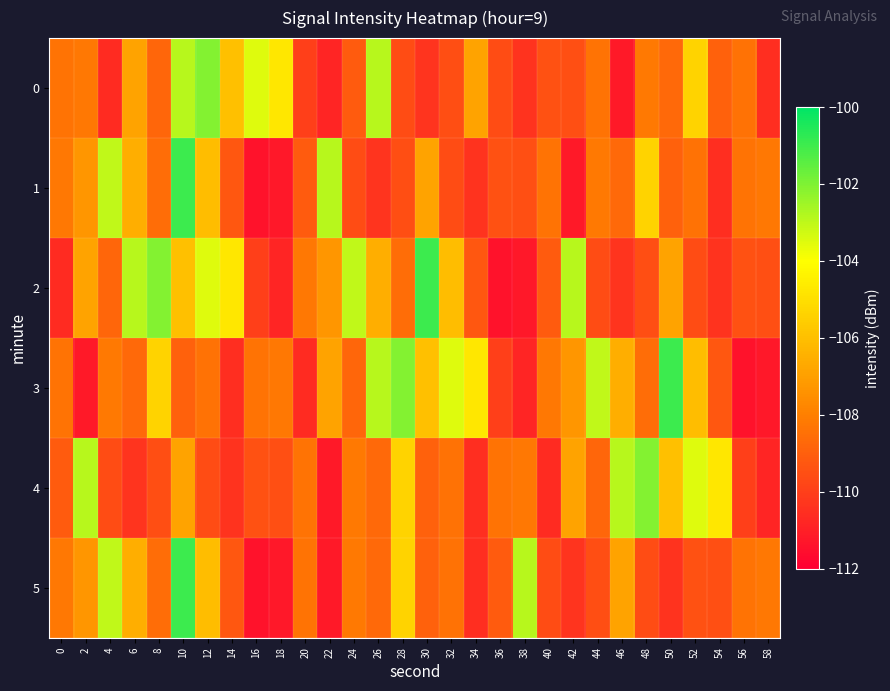

At which category is the sum across all series the highest?

10